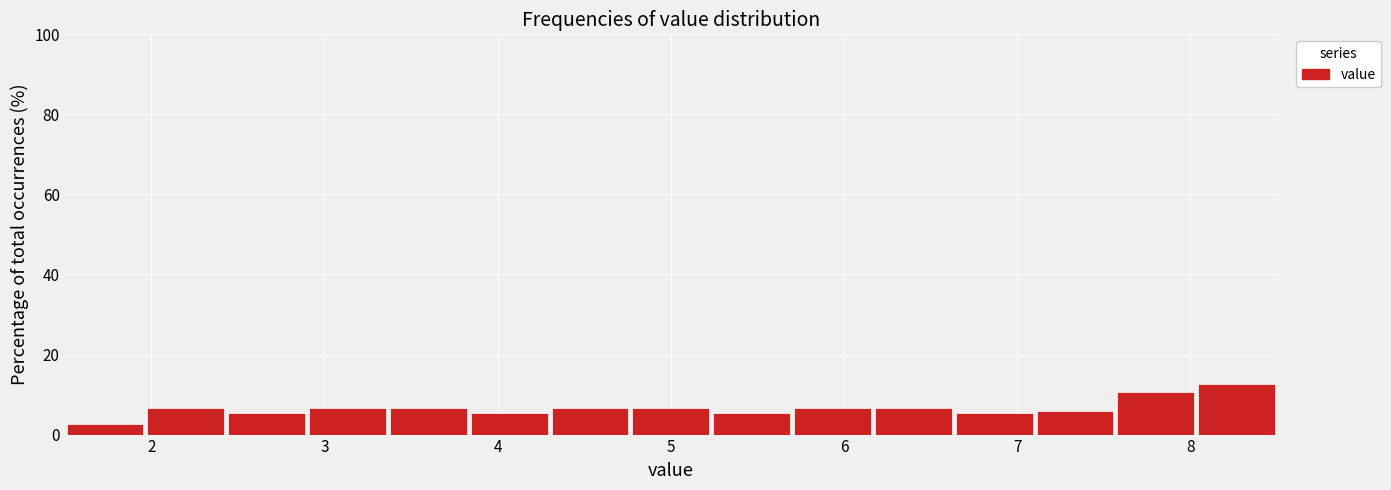

How tall is the bar that spans 4.8 to 5.2 on the x-axis? Neither the bar edges nor the heights are printed on the chart, so give them approximately, as read against the axes.

6